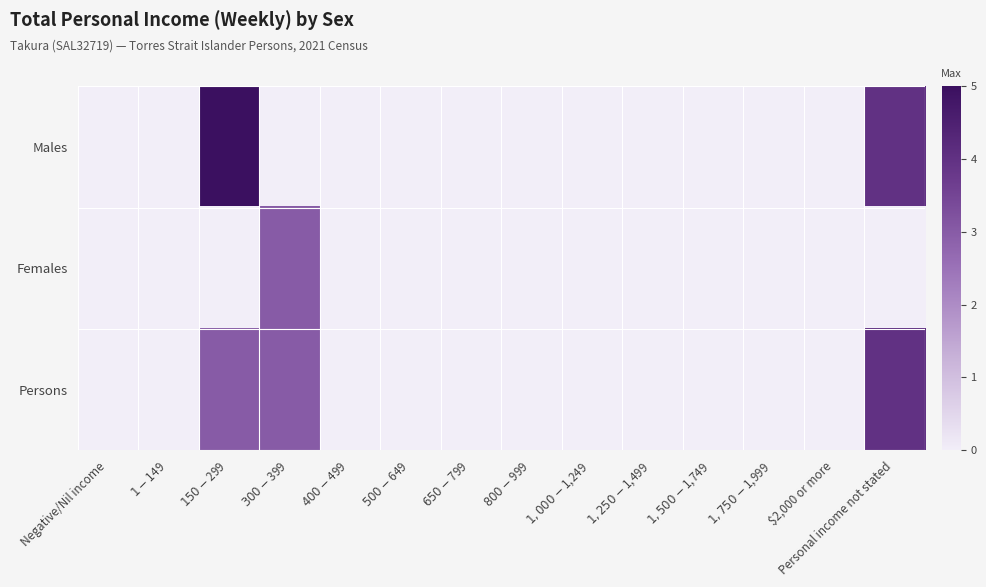

What is the maximum value shown in the chart?

5